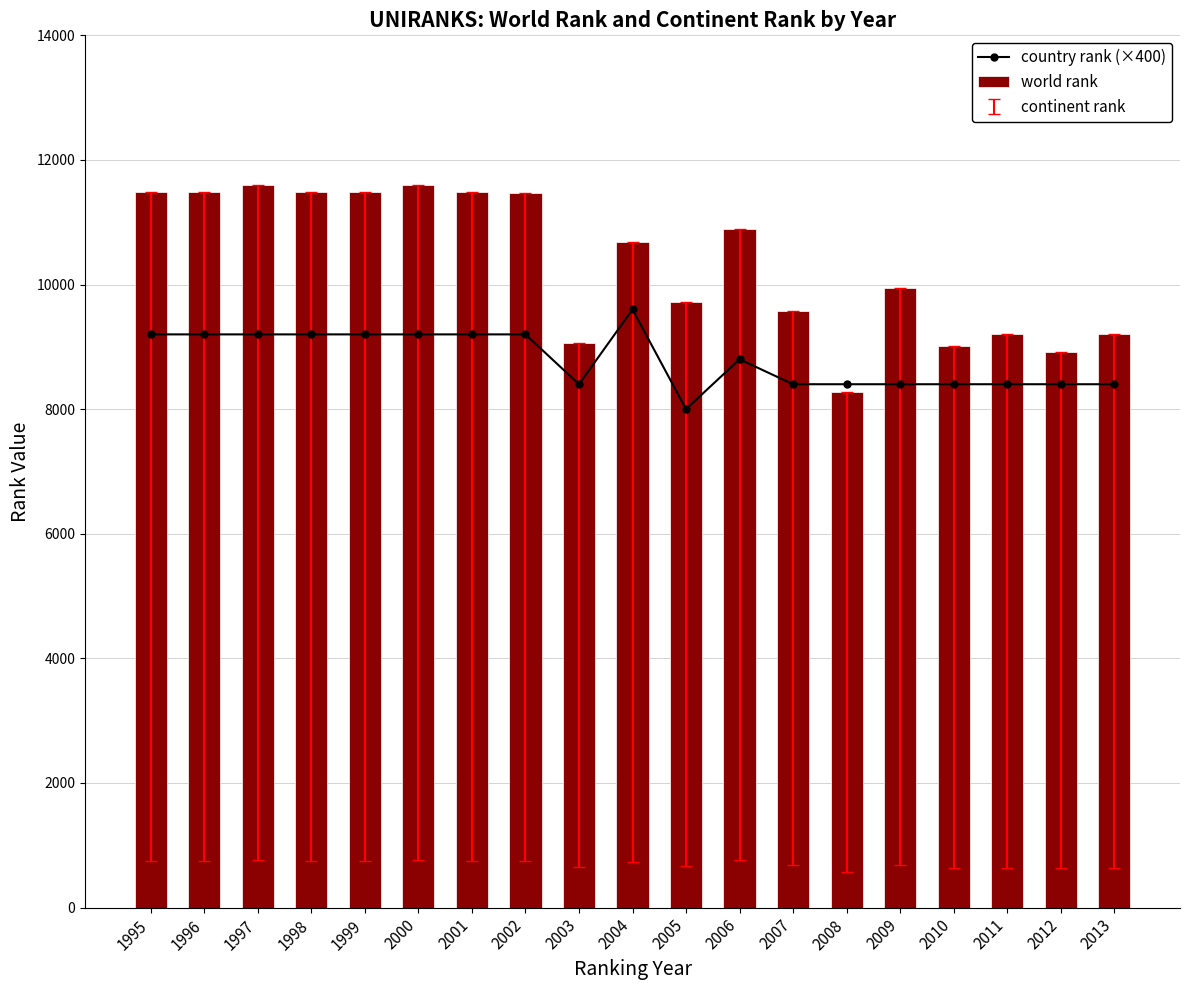

At which label does world rank reach its minimum?

2008